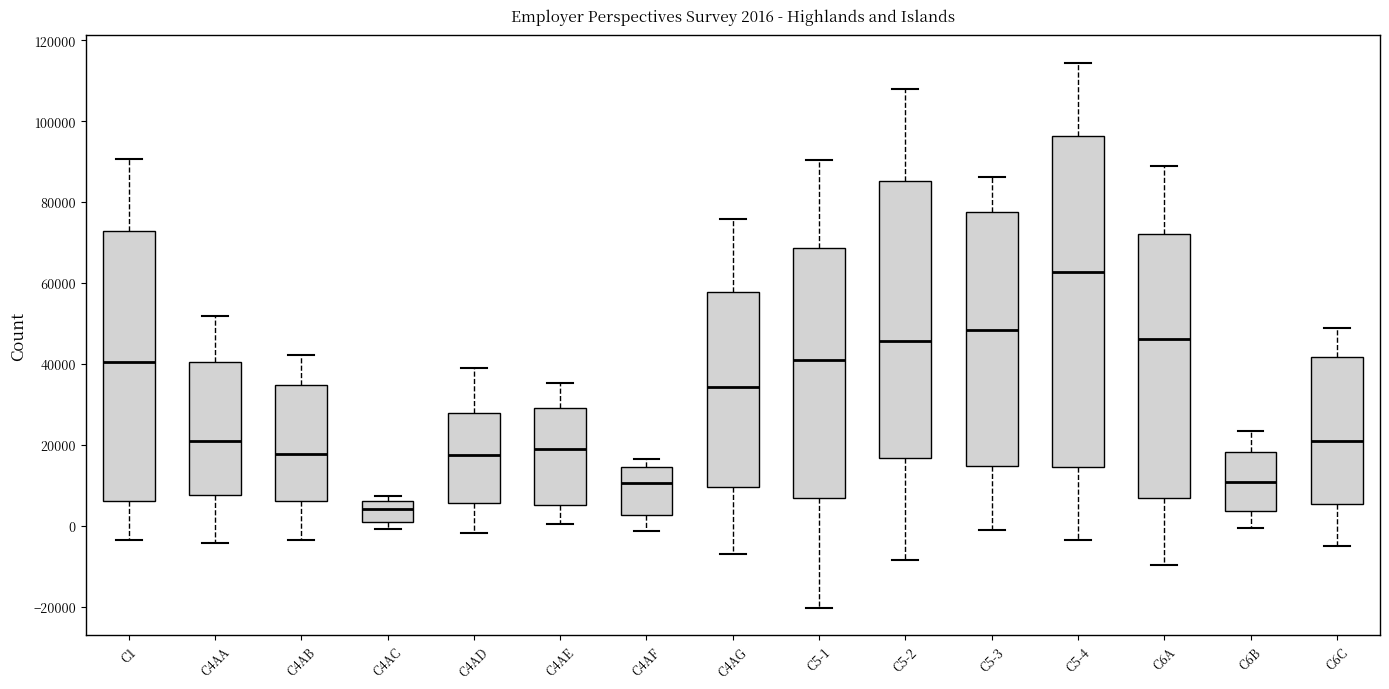

Which box has the highest median line?

C5-4